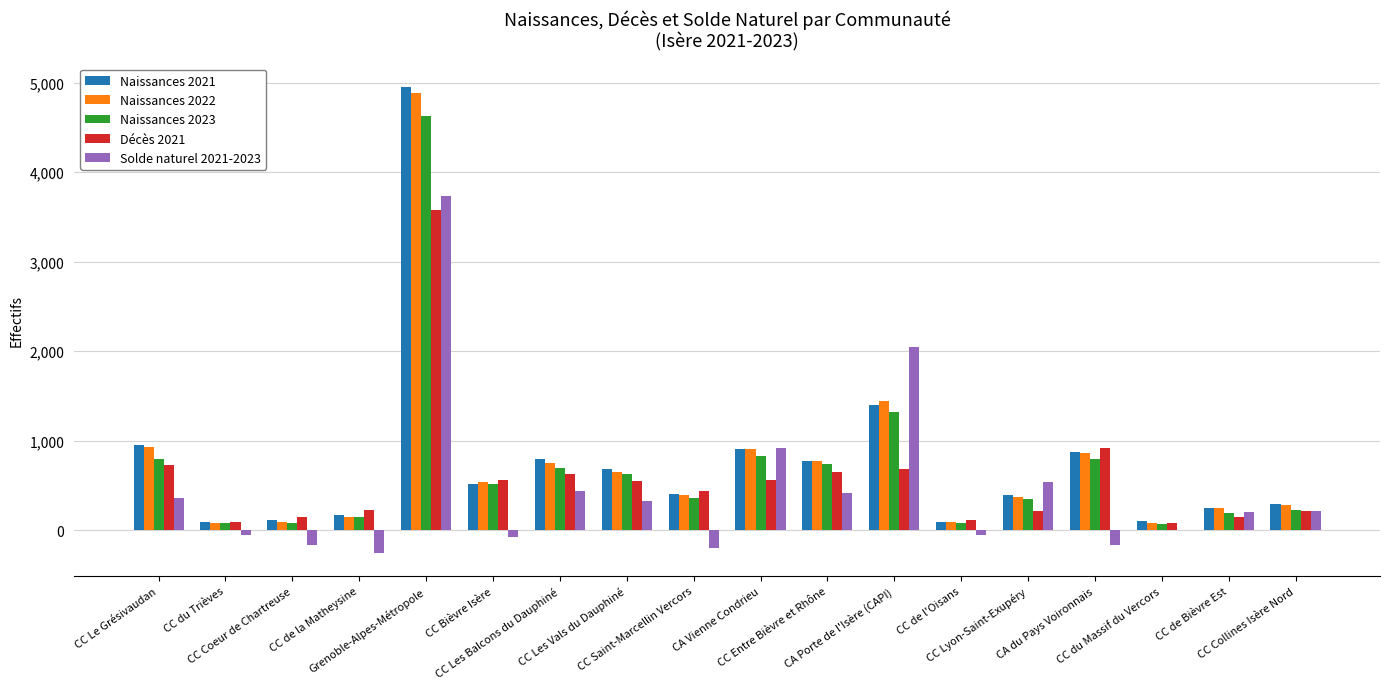

What are all the series names shown in the legend?

Naissances 2021, Naissances 2022, Naissances 2023, Décès 2021, Solde naturel 2021-2023